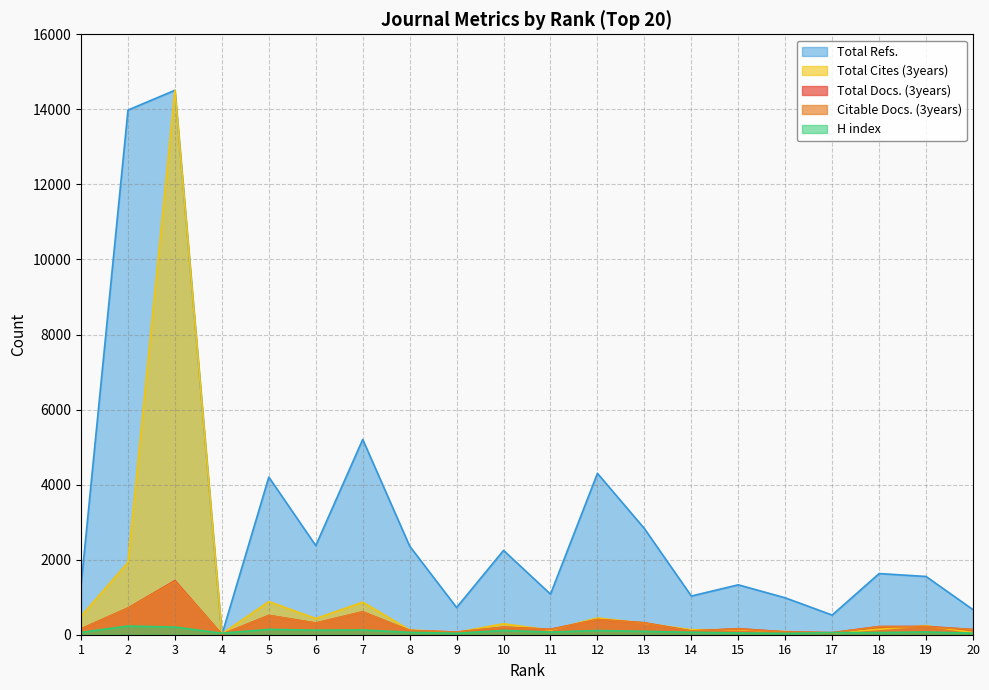

What are all the series names shown in the legend?

Total Refs., Total Cites (3years), Total Docs. (3years), Citable Docs. (3years), H index